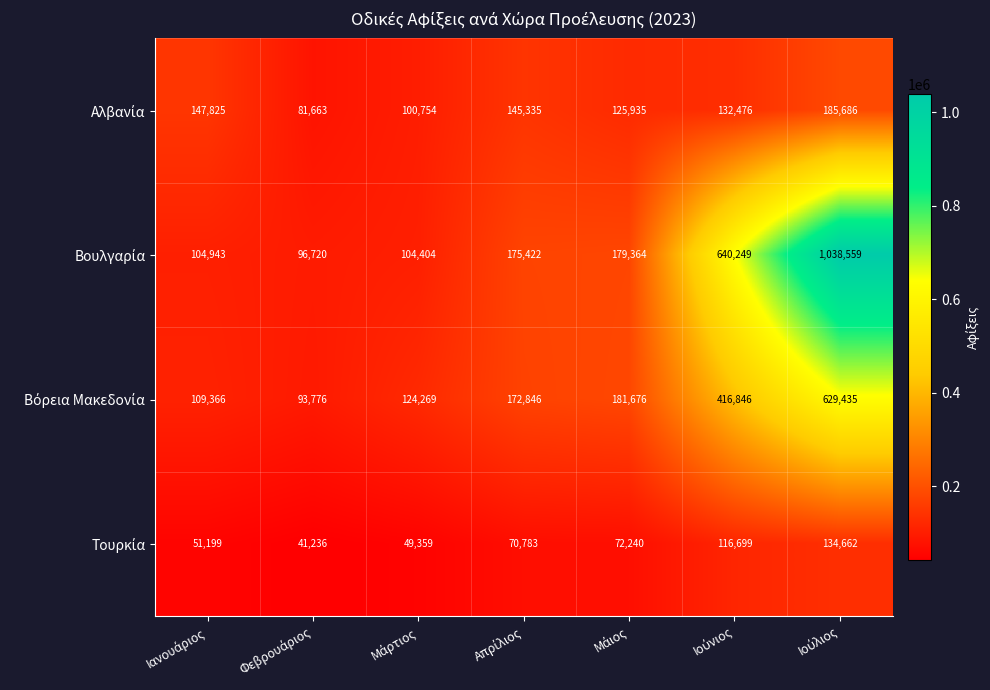

What is the minimum value shown in the chart?

41236